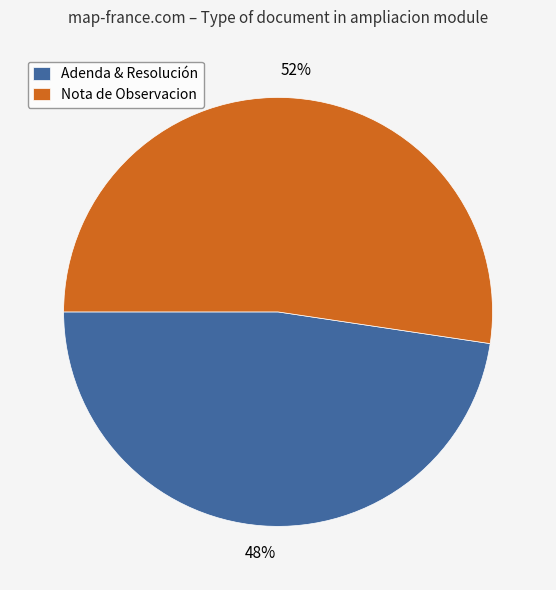

To the nearest percent, what is the combined percentage of Nota de Observacion and Adenda & Resolución?

100%